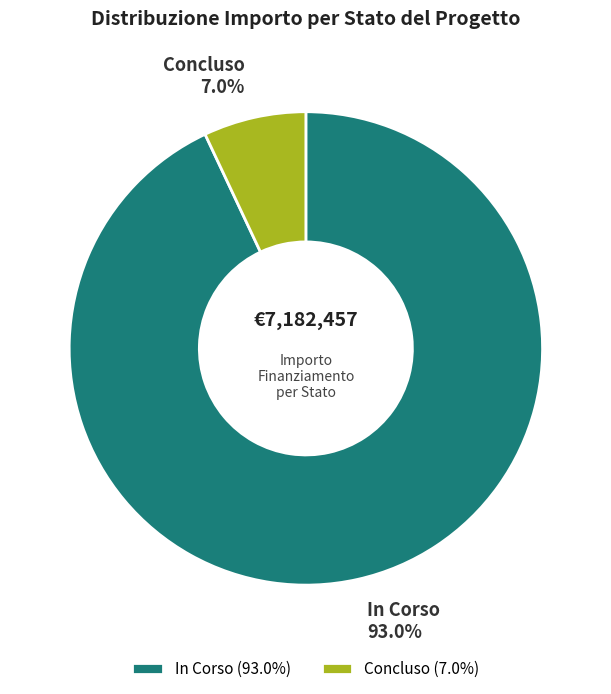

Is In Corso the majority of the pie?

Yes